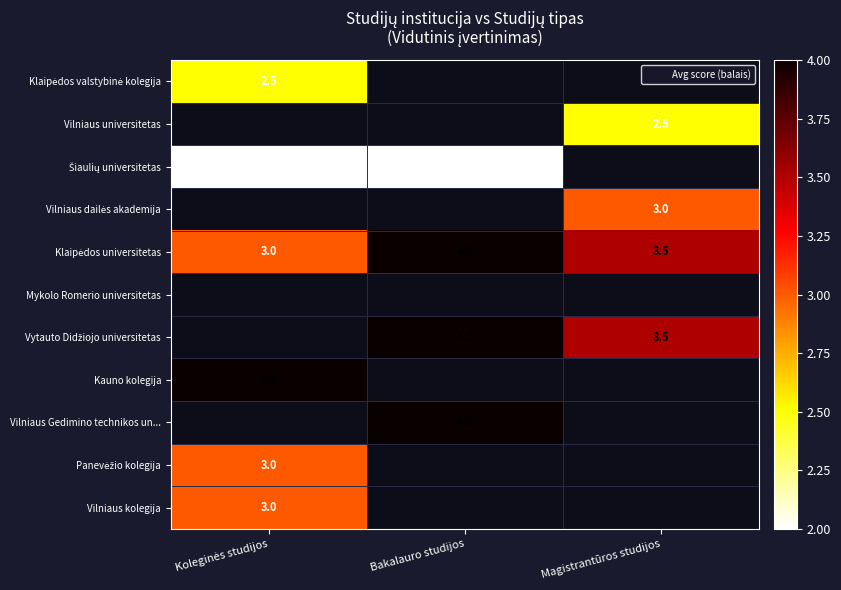

What is the spread (max minus min) of values at Koleginės studijos?

2.0